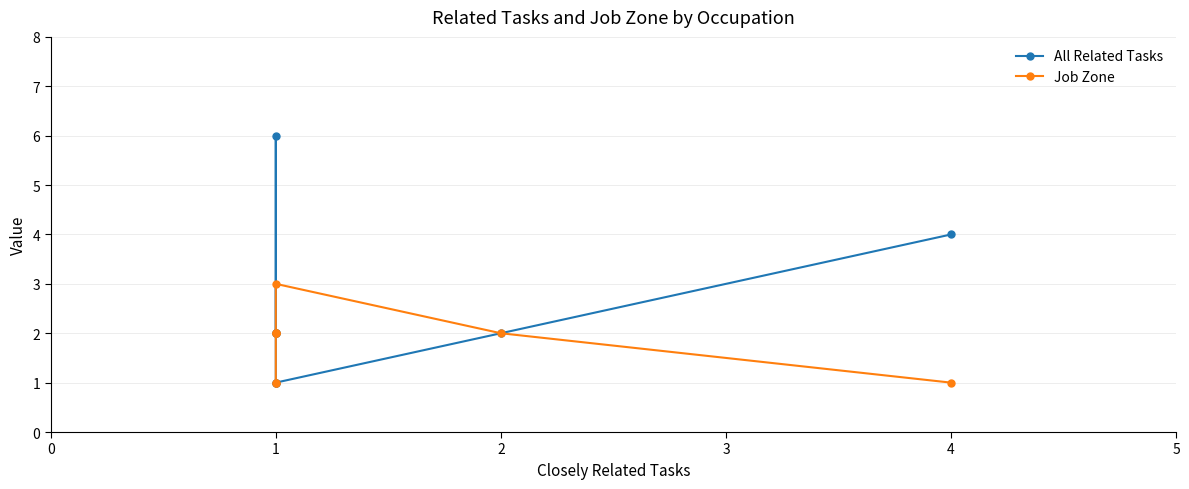

What is the smallest value displayed?

1